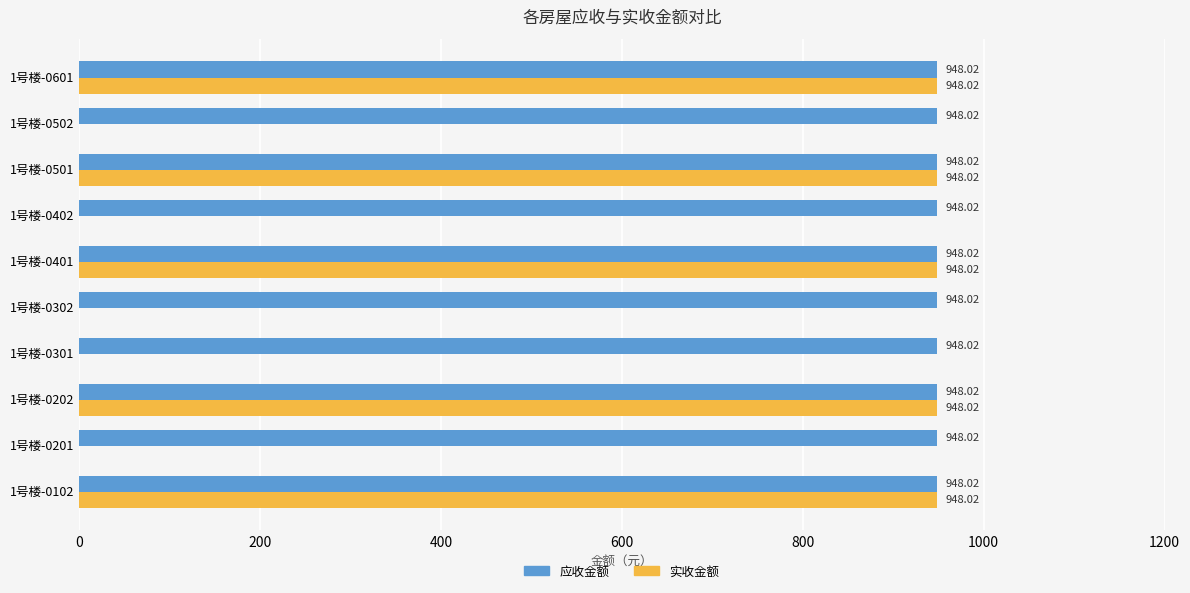

Between 1号楼-0202 and 1号楼-0301, which series saw the biggest shift?

实收金额